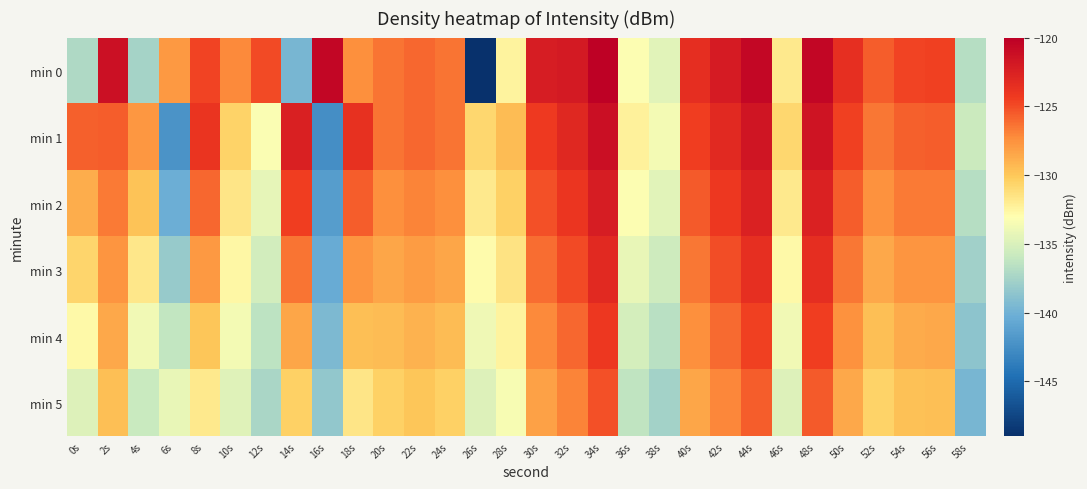

Reading right to left, list all the values displayed in this chart.

min 0: 58s=-136.7	56s=-124.6	54s=-124.7	52s=-125.6	50s=-123.6	48s=-120.5	46s=-131.8	44s=-120.6	42s=-122.1	40s=-123.5	38s=-134.6	36s=-133.2	34s=-120.2	32s=-122.0	30s=-122.2	28s=-132.5	26s=-148.8	24s=-126.4	22s=-126.0	20s=-126.4	18s=-127.4	16s=-120.5	14s=-139.6	12s=-124.9	10s=-127.2	8s=-124.7	6s=-127.9	4s=-137.4	2s=-121.3	0s=-137.0
min 1: 58s=-135.7	56s=-125.6	54s=-125.7	52s=-126.6	50s=-124.6	48s=-121.5	46s=-130.8	44s=-121.6	42s=-123.1	40s=-124.5	38s=-133.6	36s=-132.2	34s=-121.2	32s=-123.0	30s=-124.2	28s=-129.5	26s=-130.8	24s=-126.4	22s=-126.0	20s=-126.4	18s=-123.6	16s=-142.4	14s=-122.4	12s=-133.3	10s=-130.6	8s=-123.9	6s=-142.2	4s=-127.8	2s=-125.6	0s=-125.7
min 2: 58s=-136.7	56s=-126.6	54s=-126.7	52s=-127.6	50s=-125.6	48s=-122.5	46s=-131.8	44s=-122.6	42s=-124.1	40s=-125.5	38s=-134.6	36s=-133.2	34s=-122.2	32s=-124.0	30s=-125.2	28s=-130.5	26s=-131.8	24s=-127.4	22s=-127.0	20s=-127.4	18s=-125.6	16s=-141.4	14s=-124.4	12s=-134.3	10s=-131.6	8s=-125.9	6s=-140.2	4s=-129.8	2s=-126.6	0s=-128.7
min 3: 58s=-137.7	56s=-127.6	54s=-127.7	52s=-128.6	50s=-126.6	48s=-123.5	46s=-132.8	44s=-123.6	42s=-125.1	40s=-126.5	38s=-135.6	36s=-134.2	34s=-123.2	32s=-125.0	30s=-126.2	28s=-131.5	26s=-132.8	24s=-128.4	22s=-128.0	20s=-128.4	18s=-127.6	16s=-140.4	14s=-126.4	12s=-135.3	10s=-132.6	8s=-127.9	6s=-138.2	4s=-131.8	2s=-127.6	0s=-130.7
min 4: 58s=-138.7	56s=-128.6	54s=-128.7	52s=-129.6	50s=-127.6	48s=-124.5	46s=-133.8	44s=-124.6	42s=-126.1	40s=-127.5	38s=-136.6	36s=-135.2	34s=-124.2	32s=-126.0	30s=-127.2	28s=-132.5	26s=-133.8	24s=-129.4	22s=-129.0	20s=-129.4	18s=-129.6	16s=-139.4	14s=-128.4	12s=-136.3	10s=-133.6	8s=-129.9	6s=-136.2	4s=-133.8	2s=-128.6	0s=-132.7
min 5: 58s=-139.7	56s=-129.6	54s=-129.7	52s=-130.6	50s=-128.6	48s=-125.5	46s=-134.8	44s=-125.6	42s=-127.1	40s=-128.5	38s=-137.6	36s=-136.2	34s=-125.2	32s=-127.0	30s=-128.2	28s=-133.5	26s=-134.8	24s=-130.4	22s=-130.0	20s=-130.4	18s=-131.6	16s=-138.4	14s=-130.4	12s=-137.3	10s=-134.6	8s=-131.9	6s=-134.2	4s=-135.8	2s=-129.6	0s=-134.7